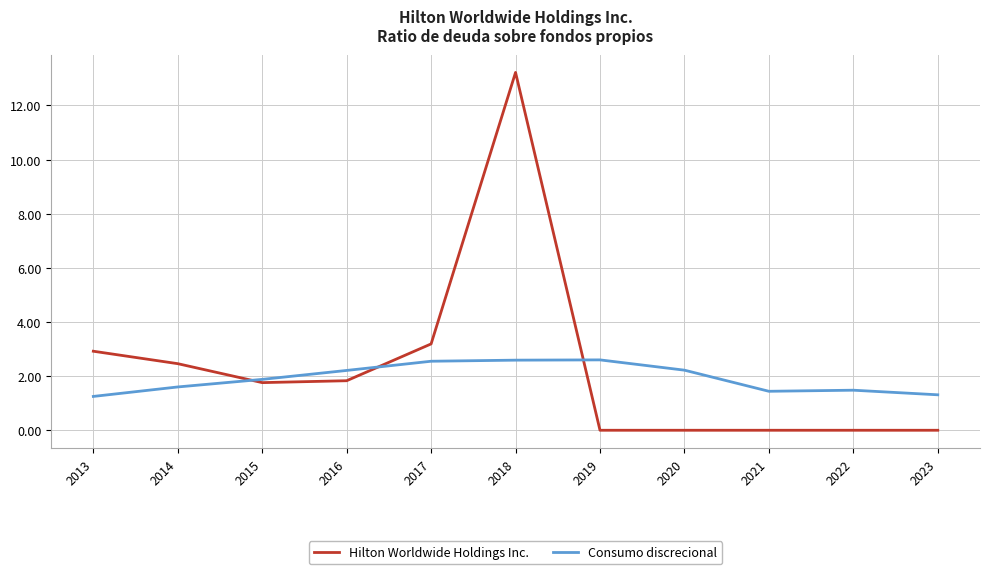

True or false: Consumo discrecional has a value of 1.5 at 2022.

True